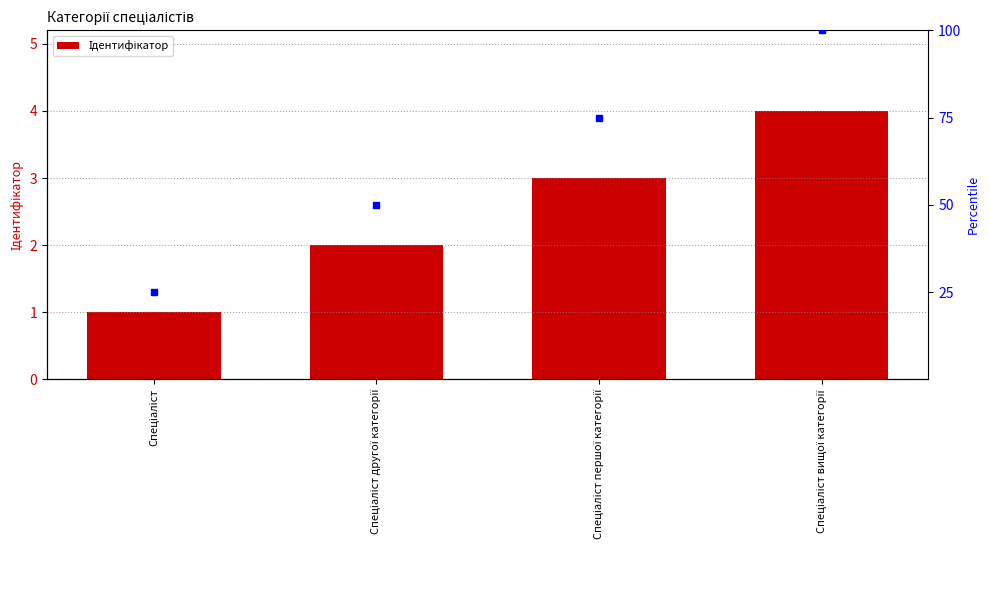

Where does the data first go above 3?

Спеціаліст вищої категорії